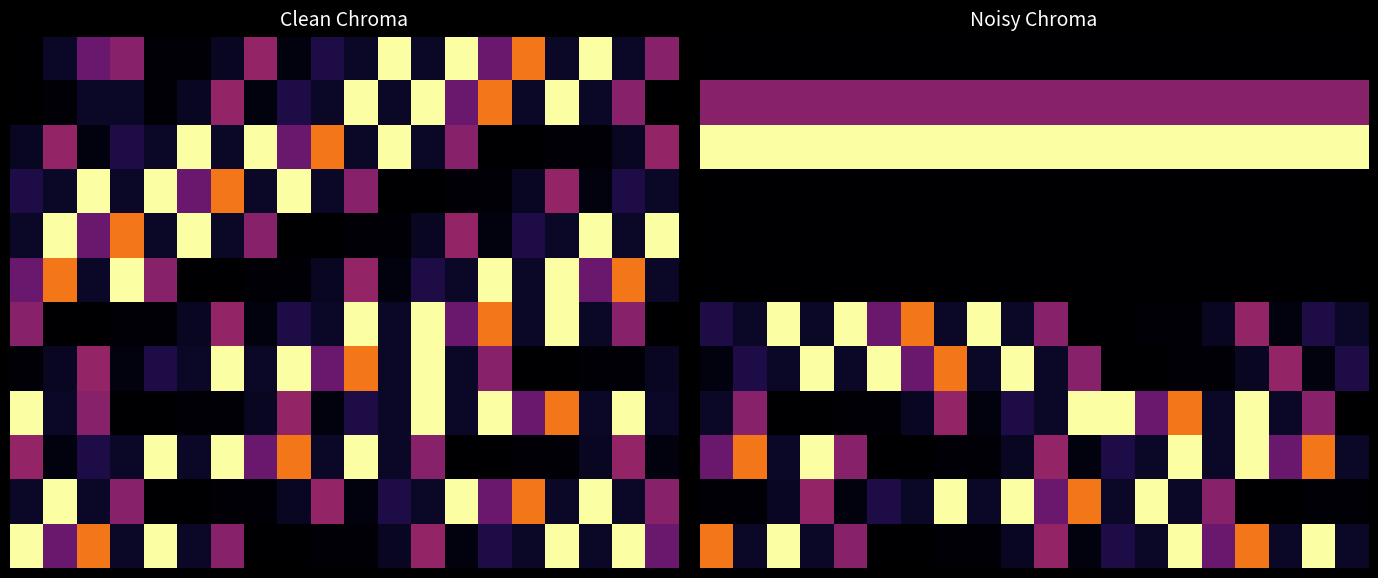

Count the number of data series in this chart.

12